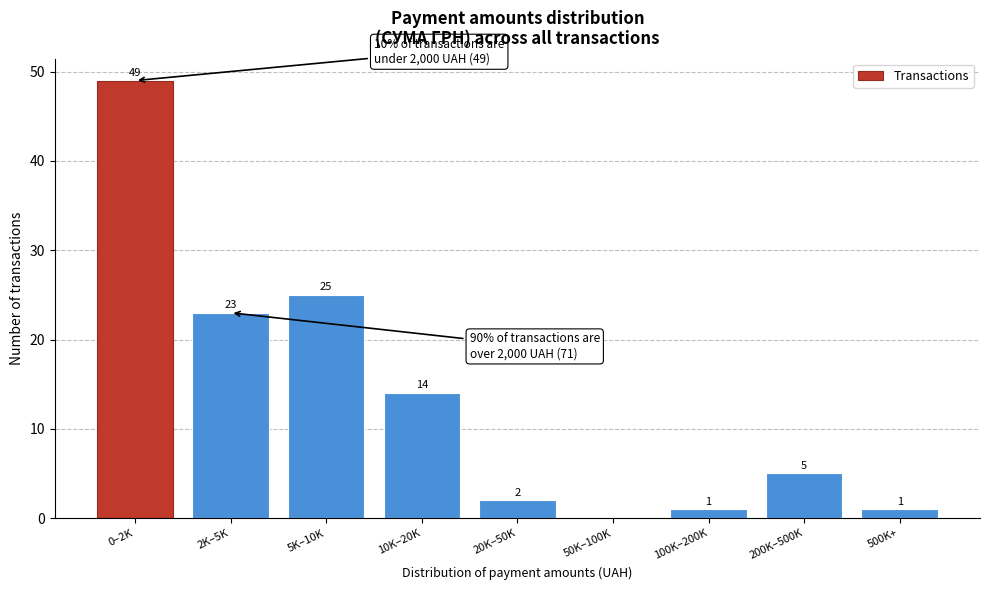

Reading left to right, list all the values displayed in this chart.

0–2K=49	2K–5K=23	5K–10K=25	10K–20K=14	20K–50K=2	50K–100K=0	100K–200K=1	200K–500K=5	500K+=1